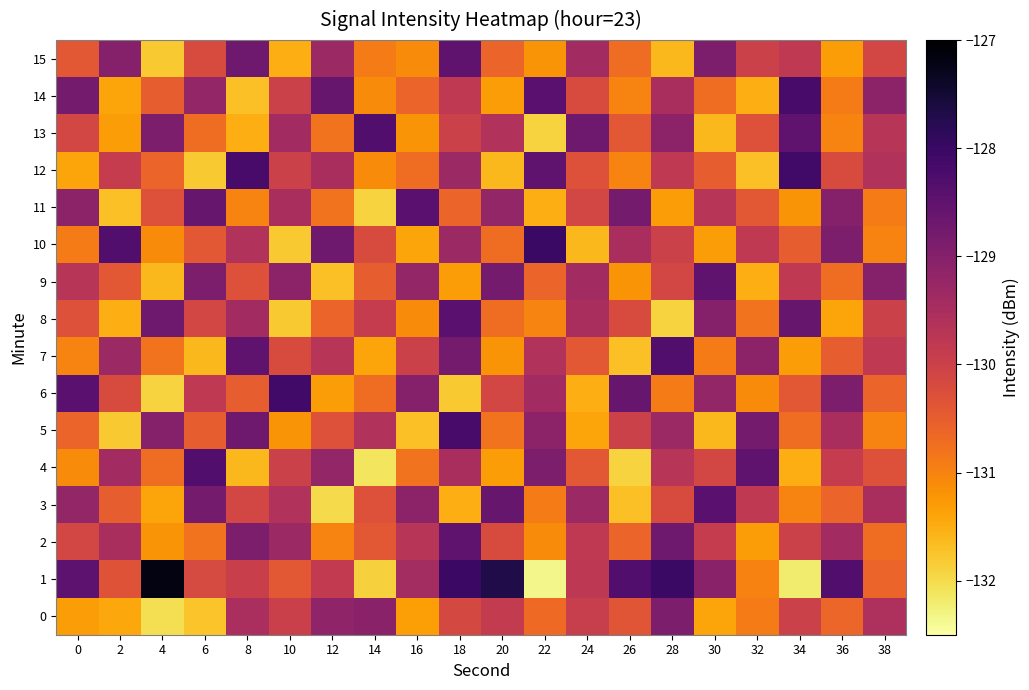

Between 30 and 14, which is larger?

14